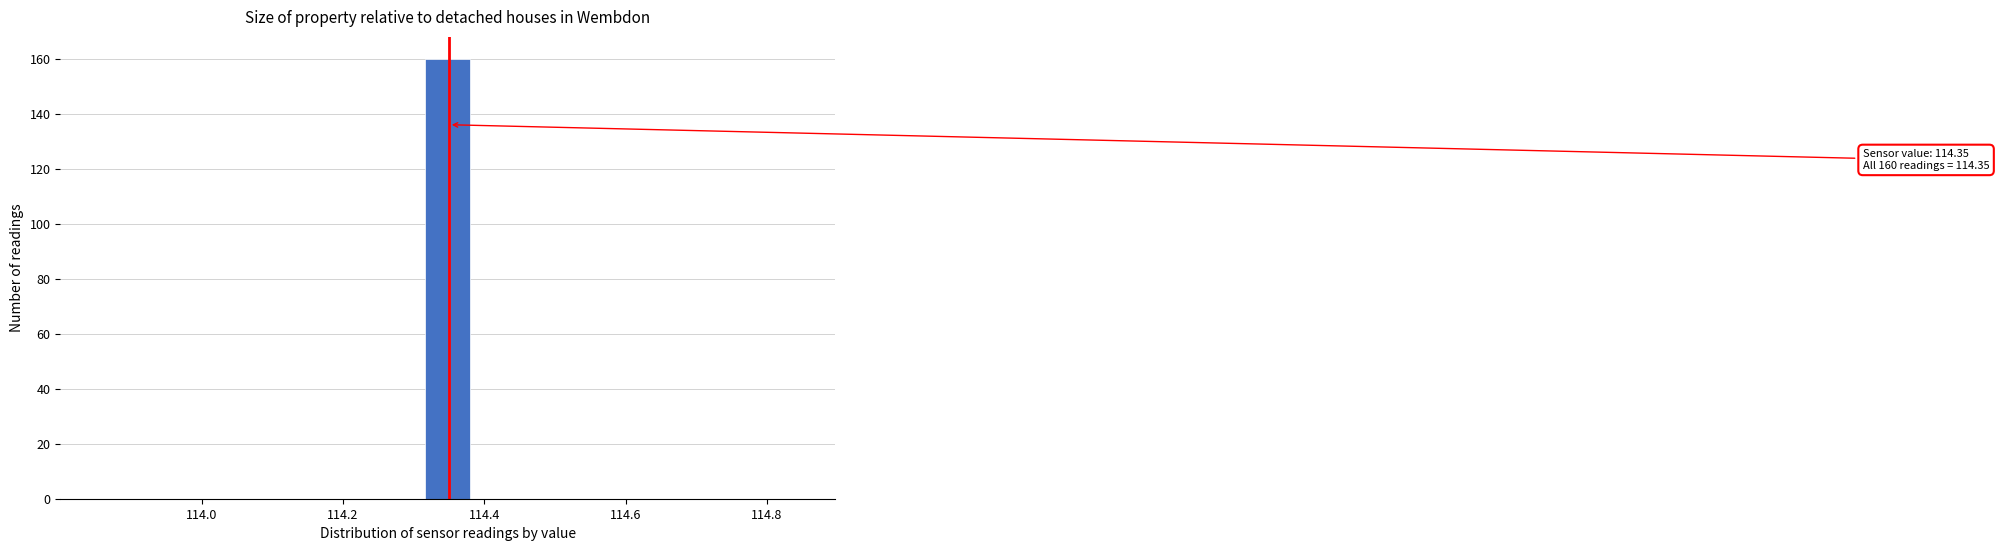

Around what value on the x-axis is the tallest bar? Give the approximate position of its centre, as read against the axis.

114.34